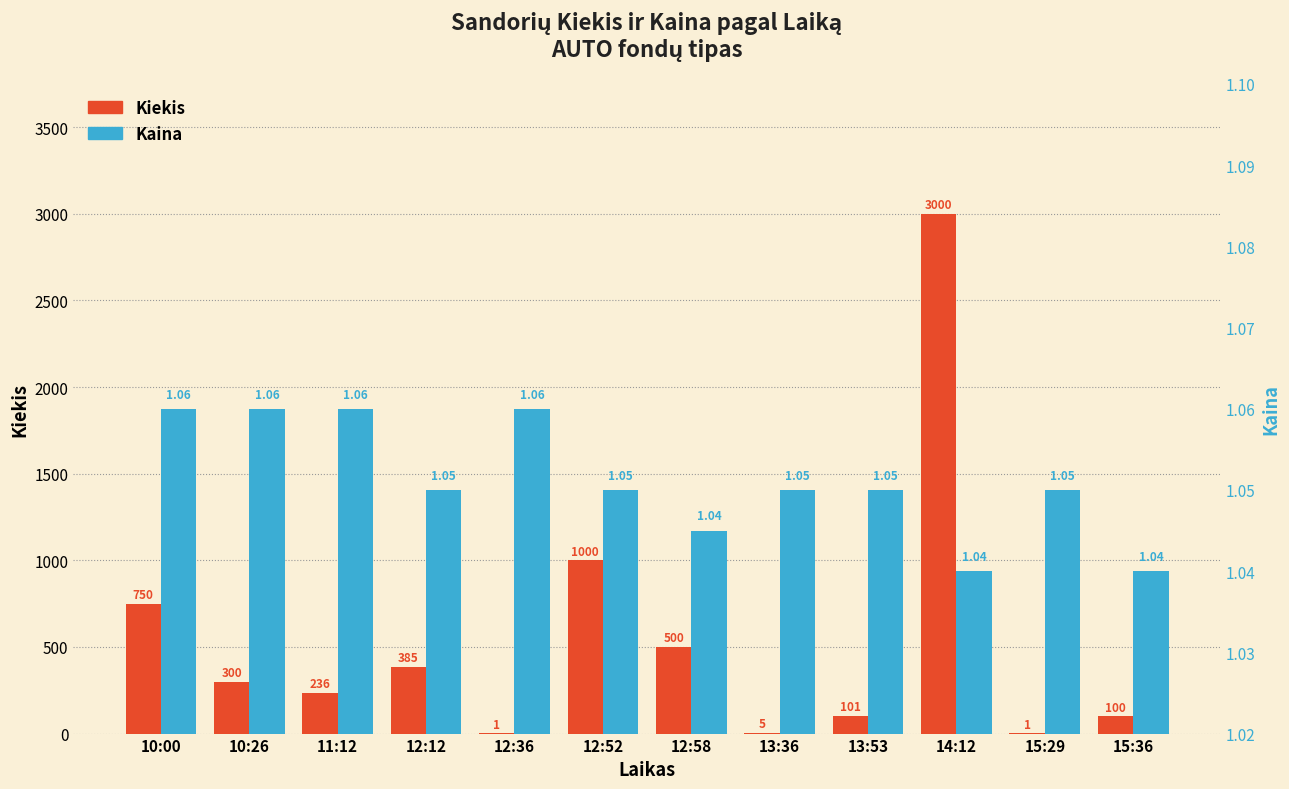

List the series in order of their peak value, highest first.

Kiekis, Kaina